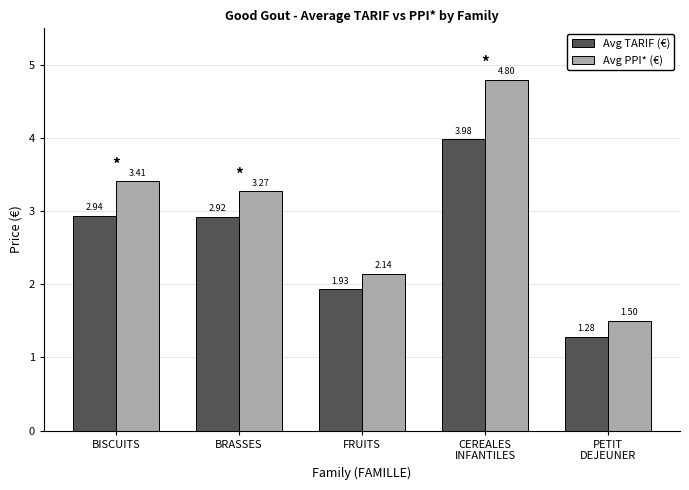

List the labels in order of Avg PPI* (€) value, smallest first.

PETIT
DEJEUNER, FRUITS, BRASSES, BISCUITS, CEREALES
INFANTILES